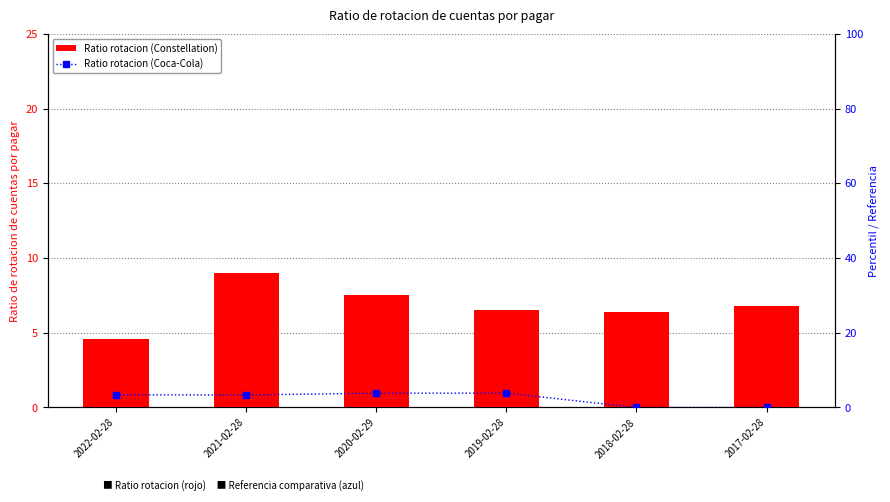

Are the bars grouped side by side (vs. stacked)?

Yes